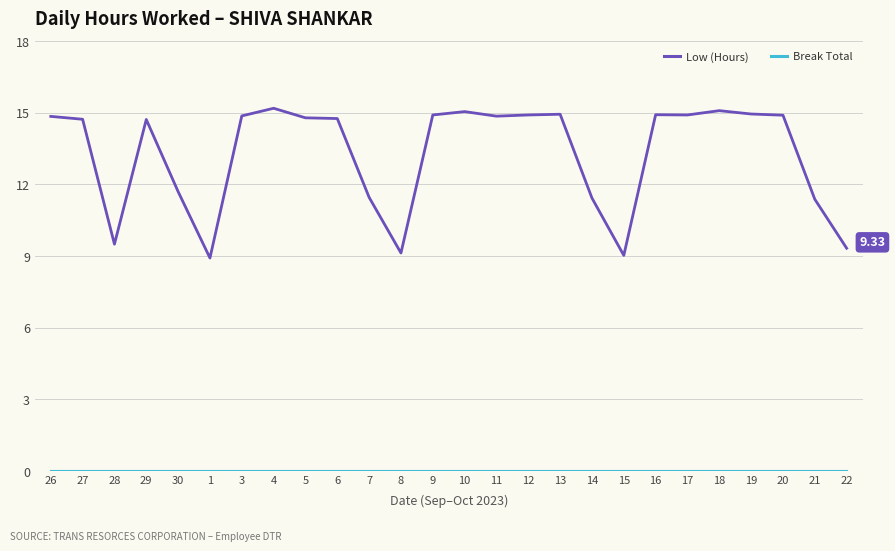

Which series changed the most between 11 and 15?

Low (Hours)